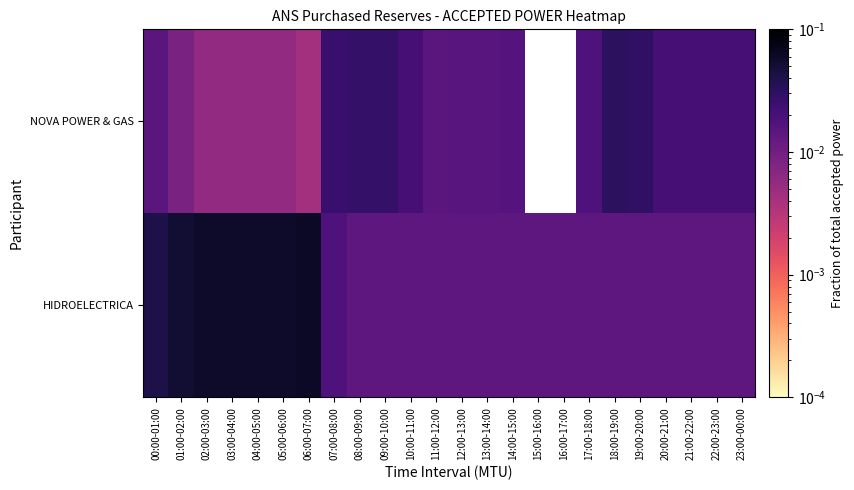

Which has a higher value, 04:00-05:00 or 01:00-02:00?

01:00-02:00